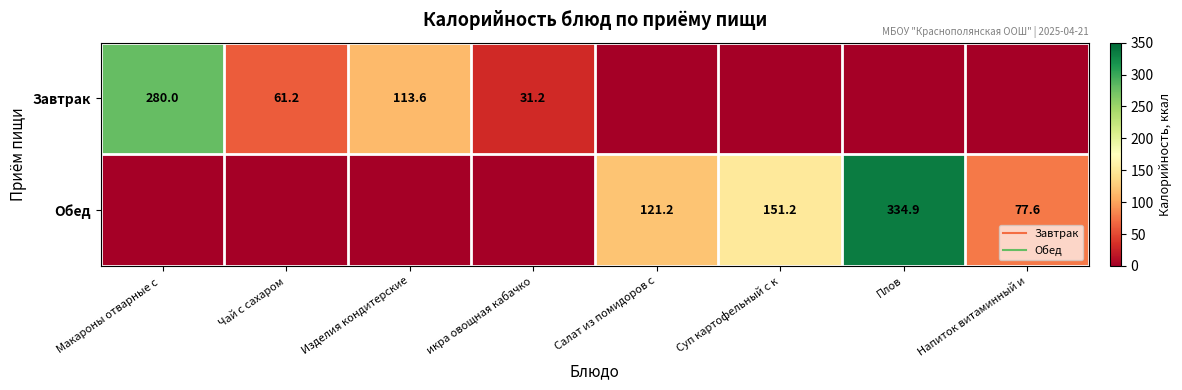

What is the difference between the second highest and second lowest values in the Завтрак series?

113.6